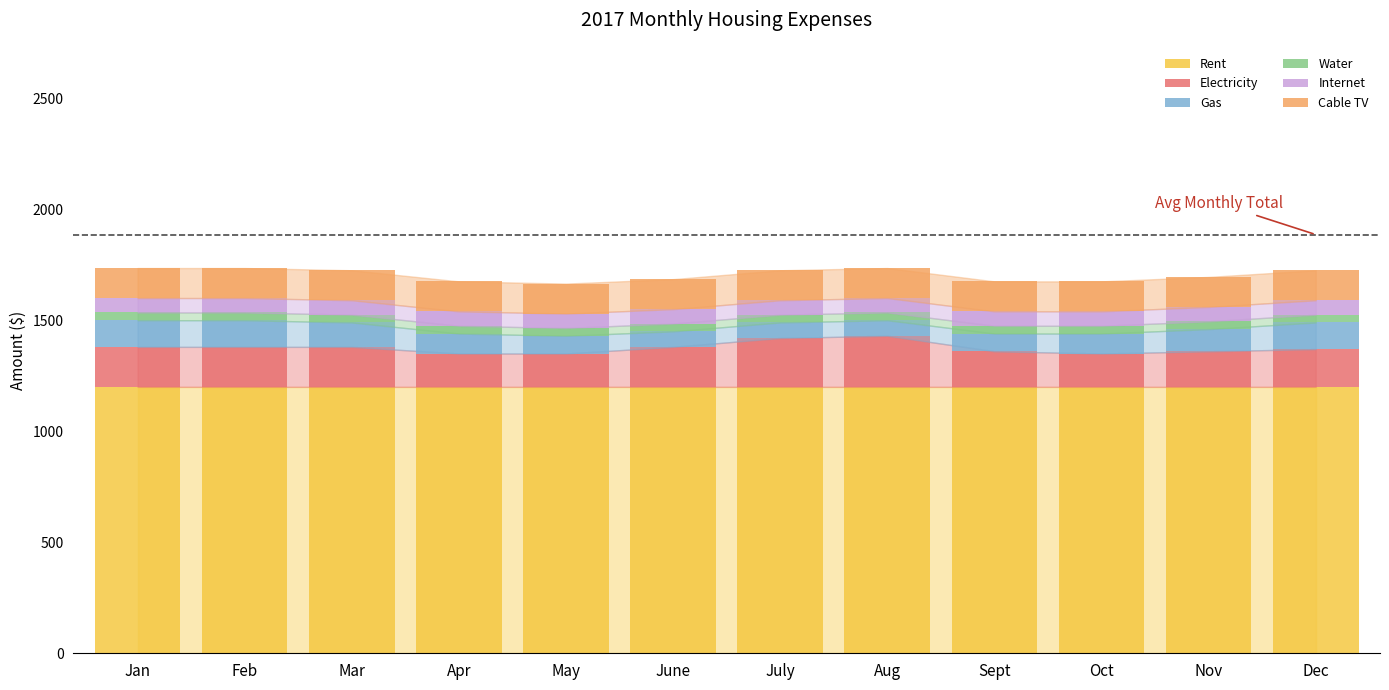

What is the sum of all Rent values?

14400